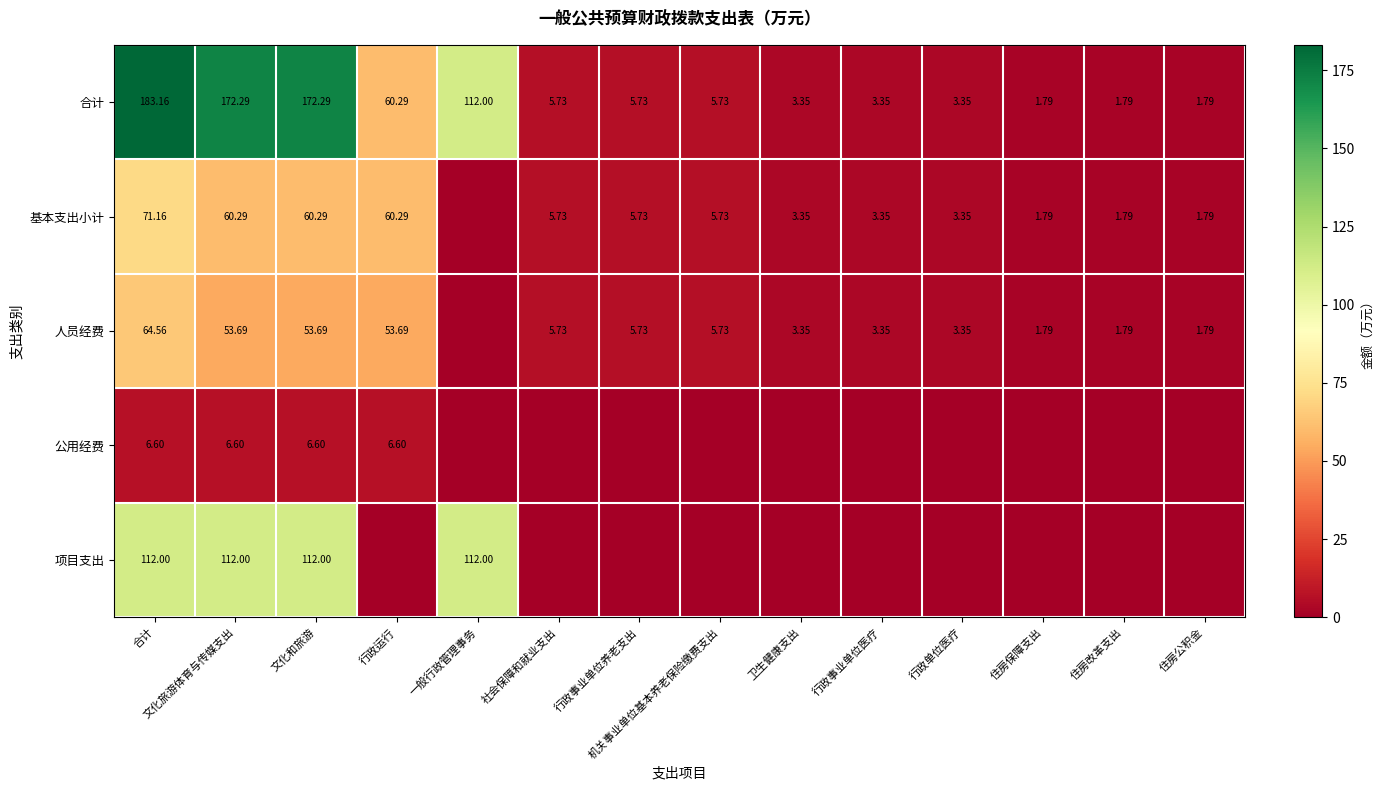

True or false: 基本支出小计 has a value of 5.7 at 行政事业单位养老支出.

True